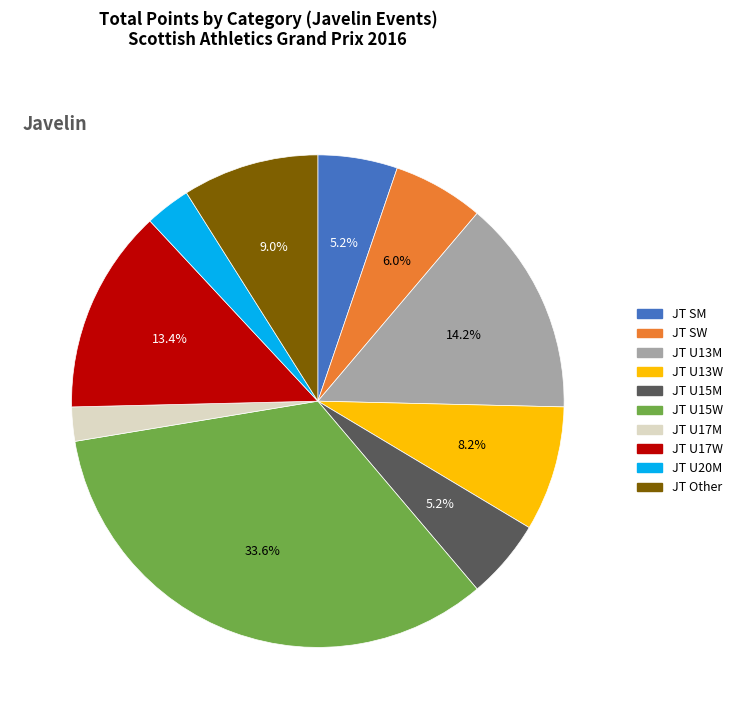

Which has a higher value, JT U20M or JT U17W?

JT U17W